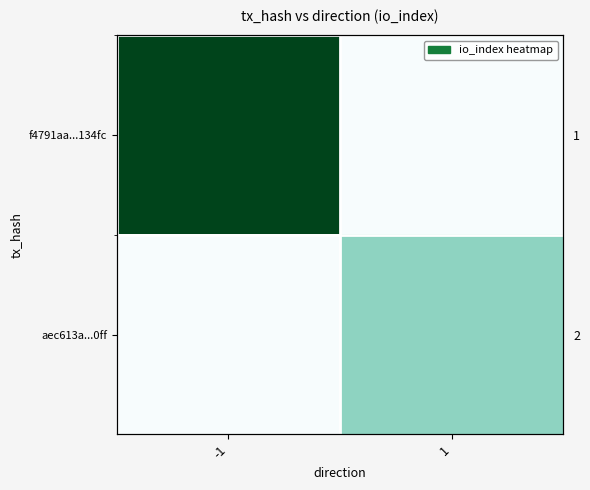

What is the spread (max minus min) of values at 1?

4